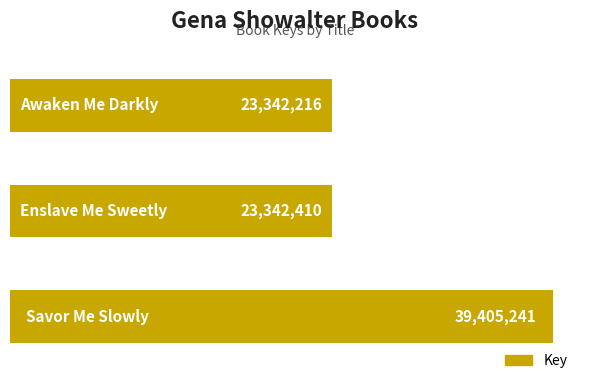

Reading top to bottom, extract all data points from this chart.

23342216	23342410	39405241